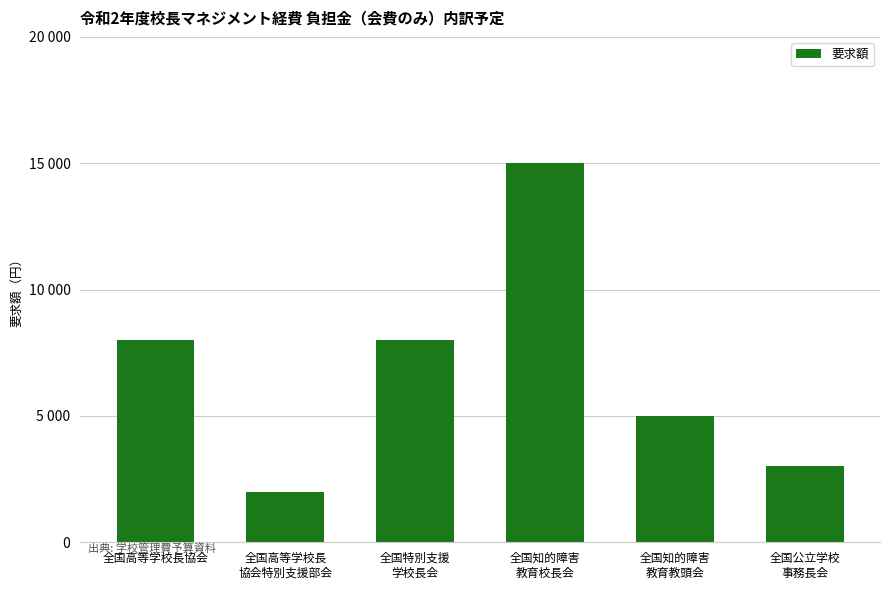

Reading left to right, what are all the values shown in this chart?

全国高等学校長協会=8000	全国高等学校長
協会特別支援部会=2000	全国特別支援
学校長会=8000	全国知的障害
教育校長会=15000	全国知的障害
教育教頭会=5000	全国公立学校
事務長会=3000